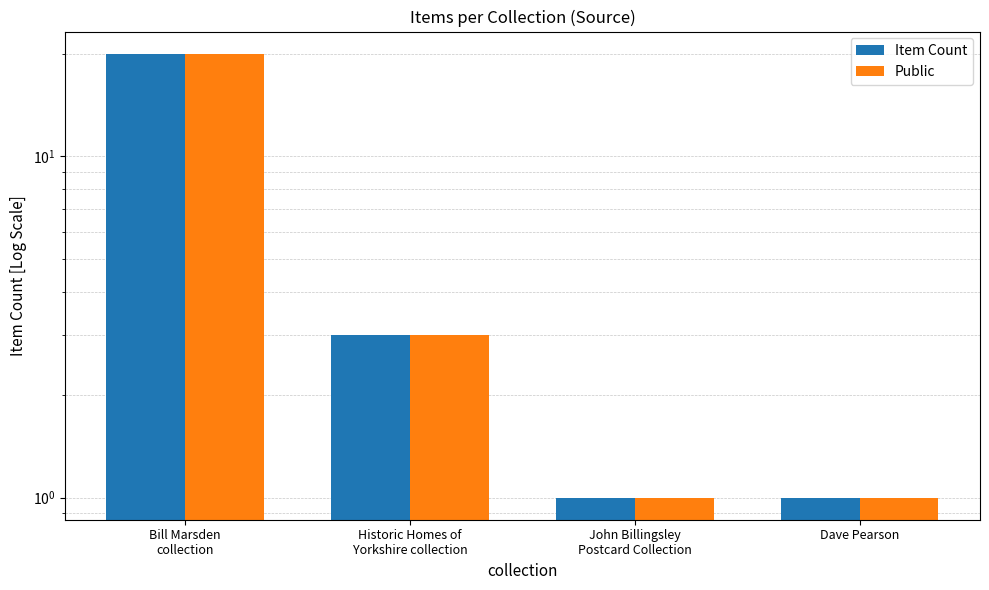

The value of Public at Dave Pearson is 1. True or false?

False